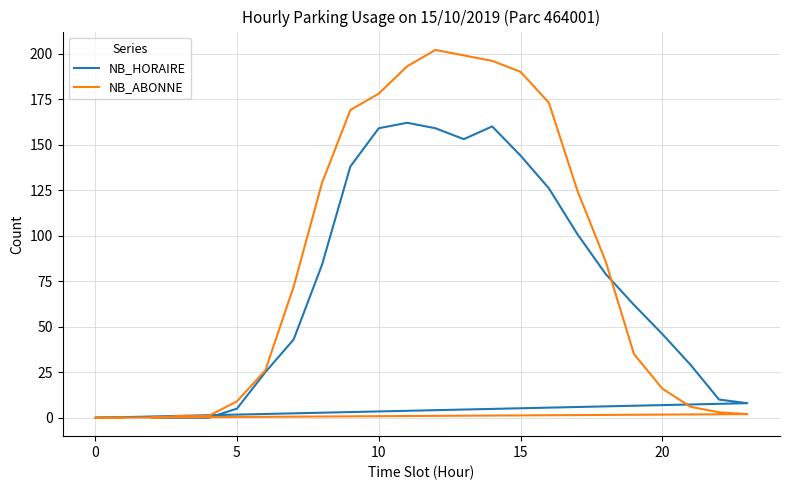

How many values in NB_ABONNE are above zero?

21